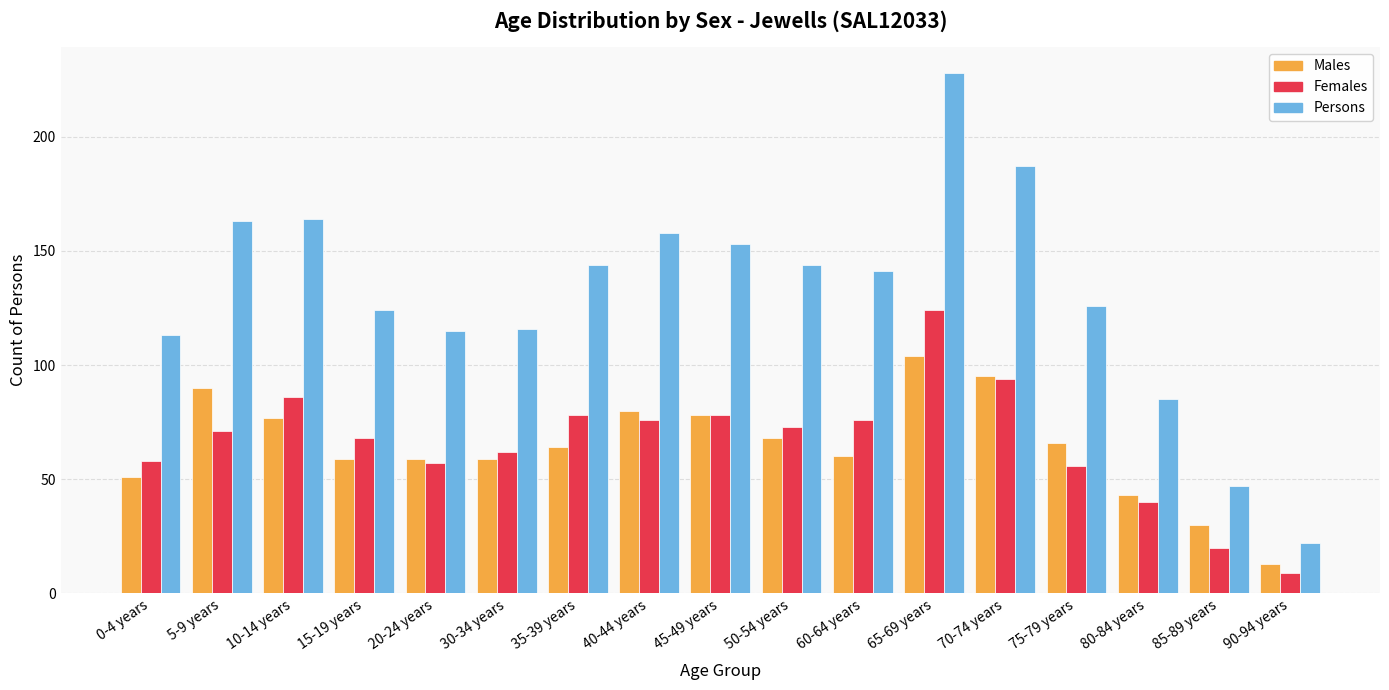

How many bars are there in each group?

3